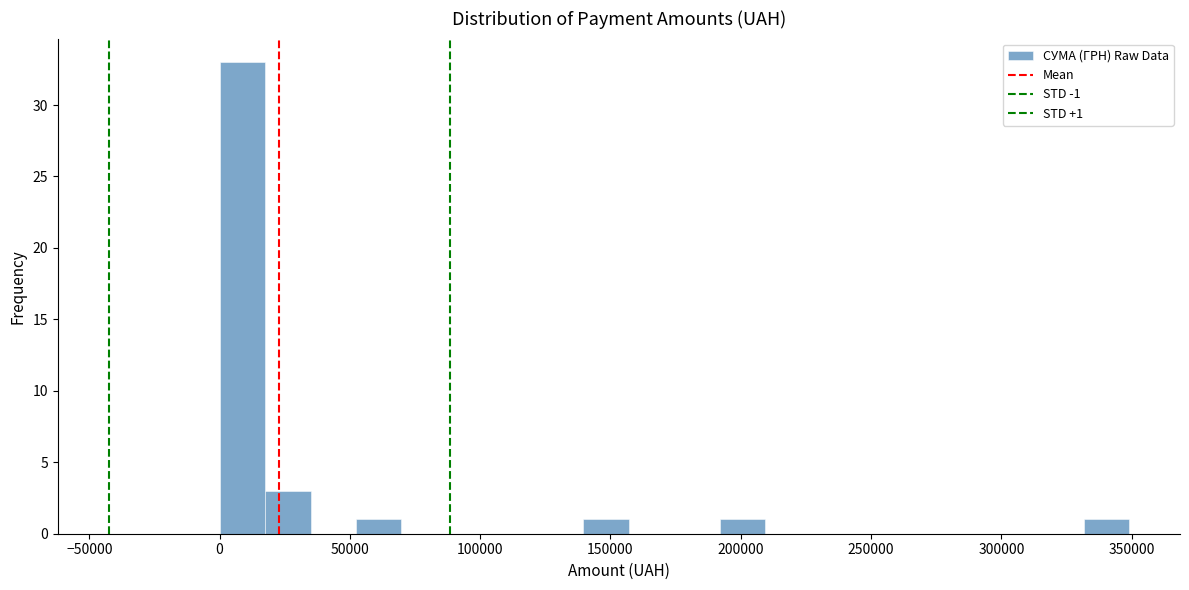

Read against the x-axis, roughly where is the centre of the tallest bar?

10000